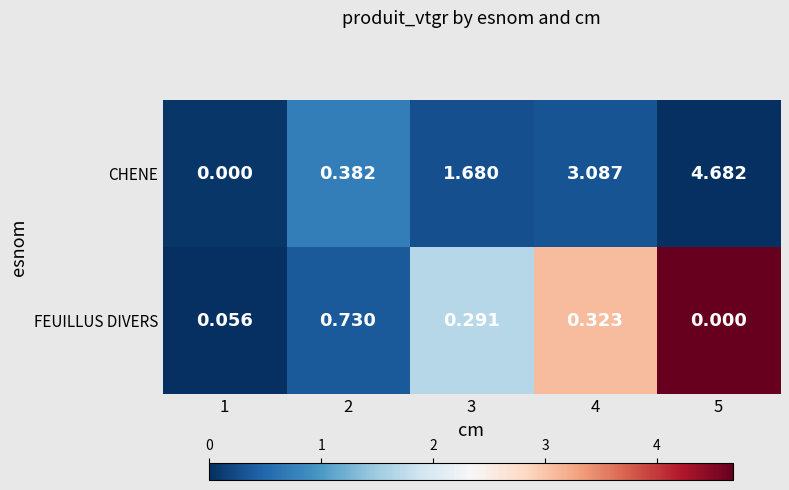

At 1, list the series in order from smallest to largest.

CHENE, FEUILLUS DIVERS